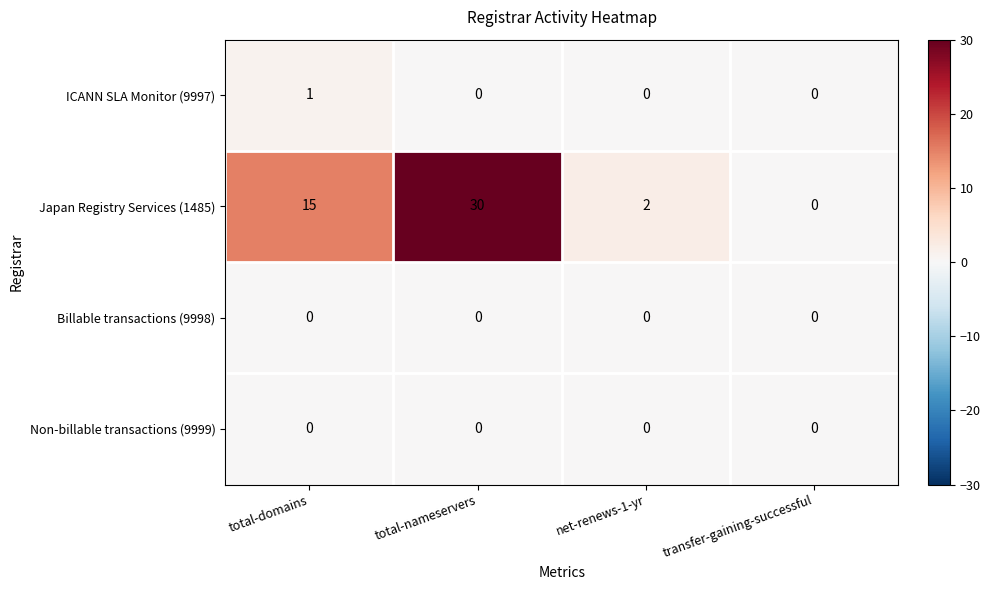

Rank the categories by Japan Registry Services (1485) value from lowest to highest.

transfer-gaining-successful, net-renews-1-yr, total-domains, total-nameservers